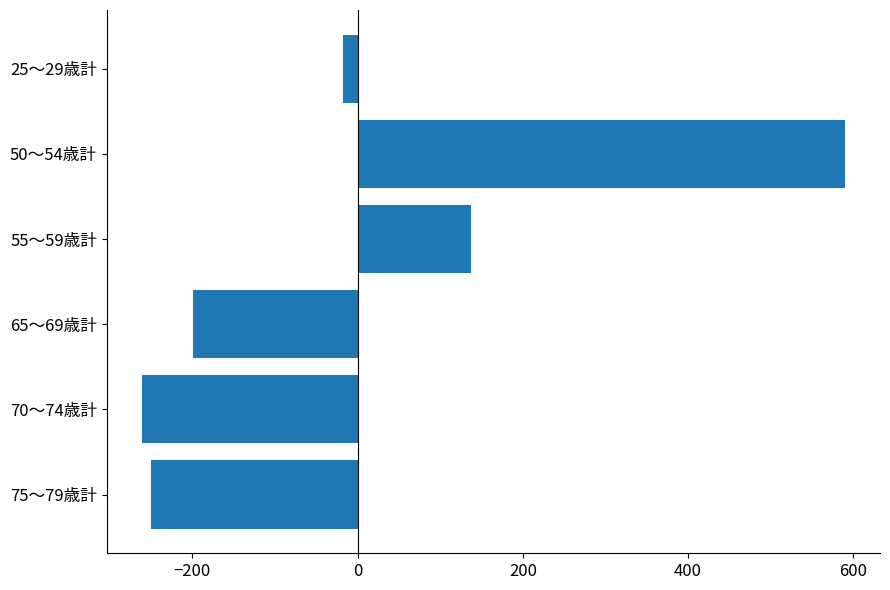

What is the change in value from 75～79歳計 to 50～54歳計?

+840.0